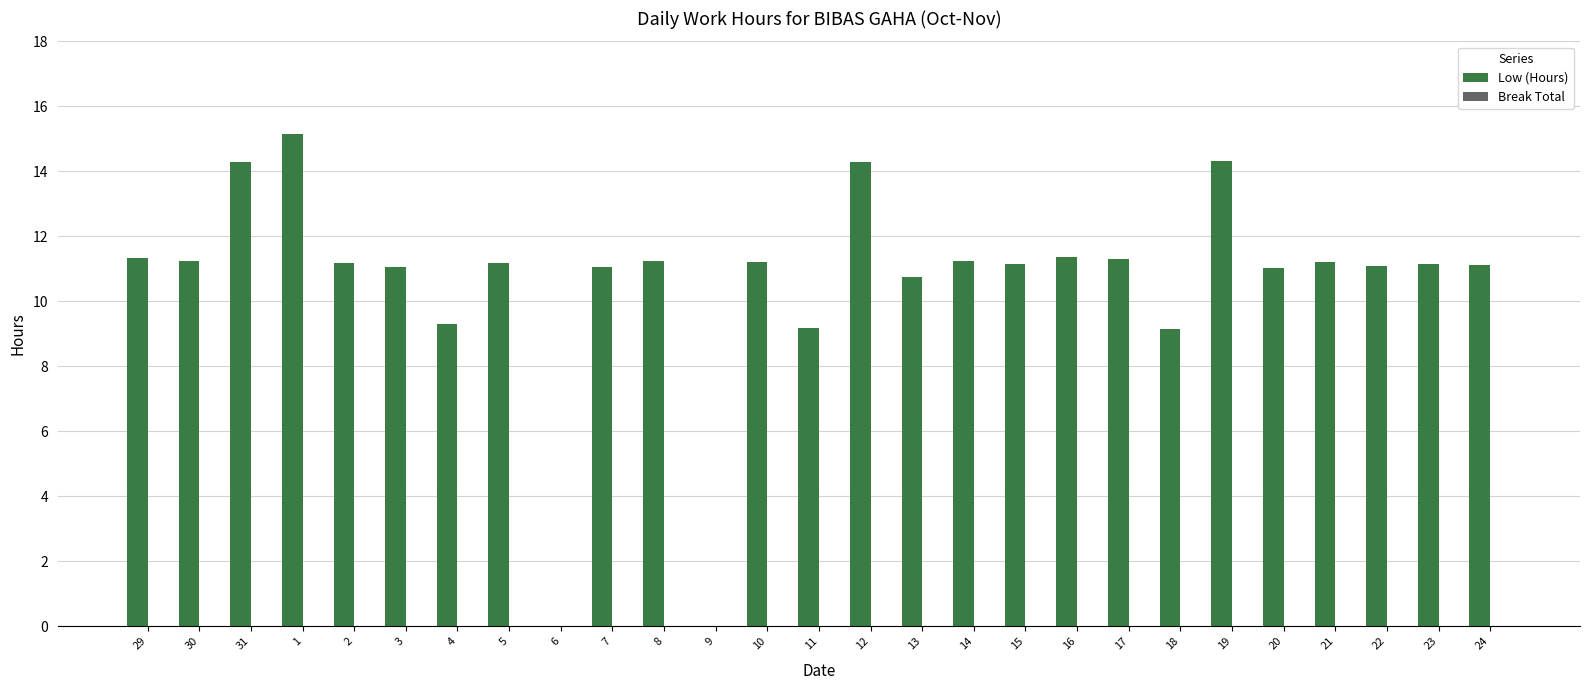

Approximately how many times larger is the value at 14 compared to 24?

1.0